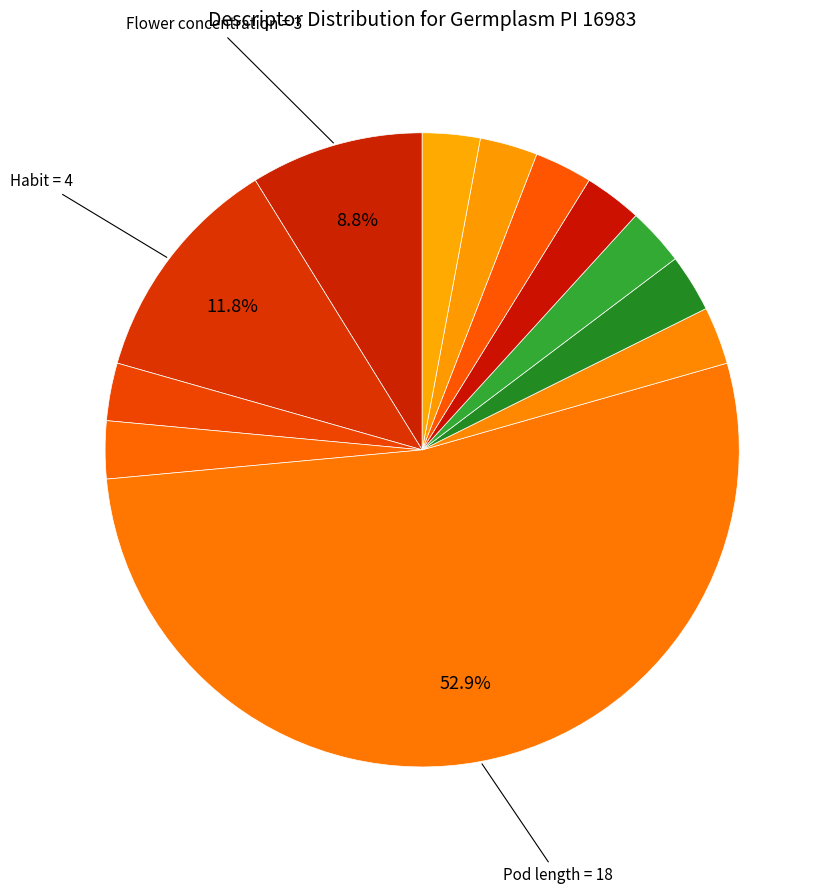

Count the number of slices in the pie.

12